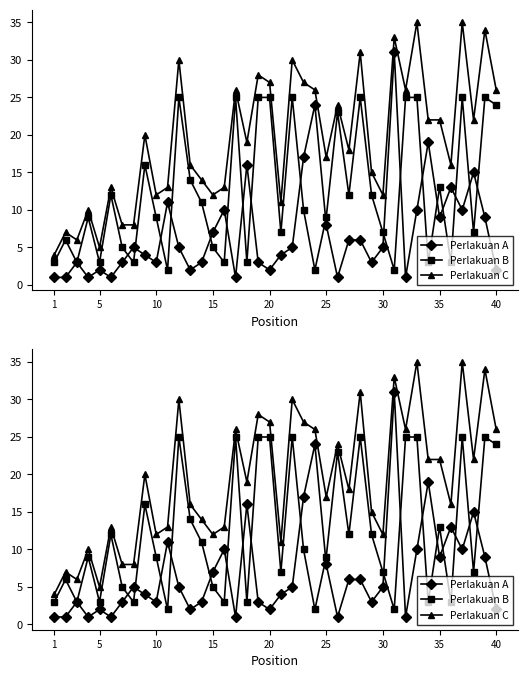

Is it true that Perlakuan B equals 15 at 25?

False